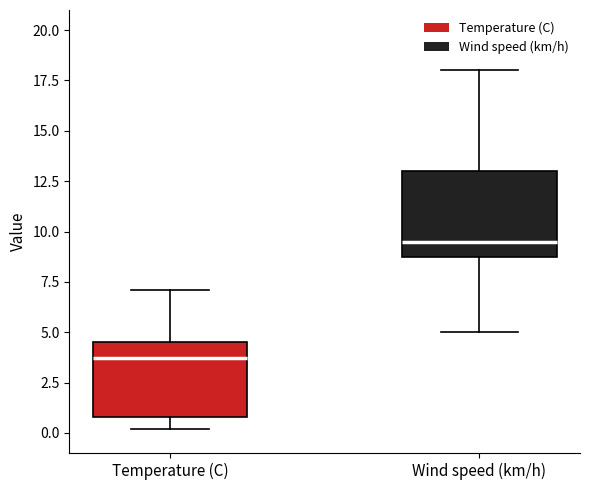

Reading left to right, read every box against the y-axis: the position of its median line, the range the box covers, and the ends of its whiskers. The values are not printed on the chart, so give them approximately, as read against the axis.

Temperature (C): median 3.5, box 1.0 to 4.5, whiskers 0.0 to 7.0
Wind speed (km/h): median 9.5, box 9.0 to 13.0, whiskers 5.0 to 18.0